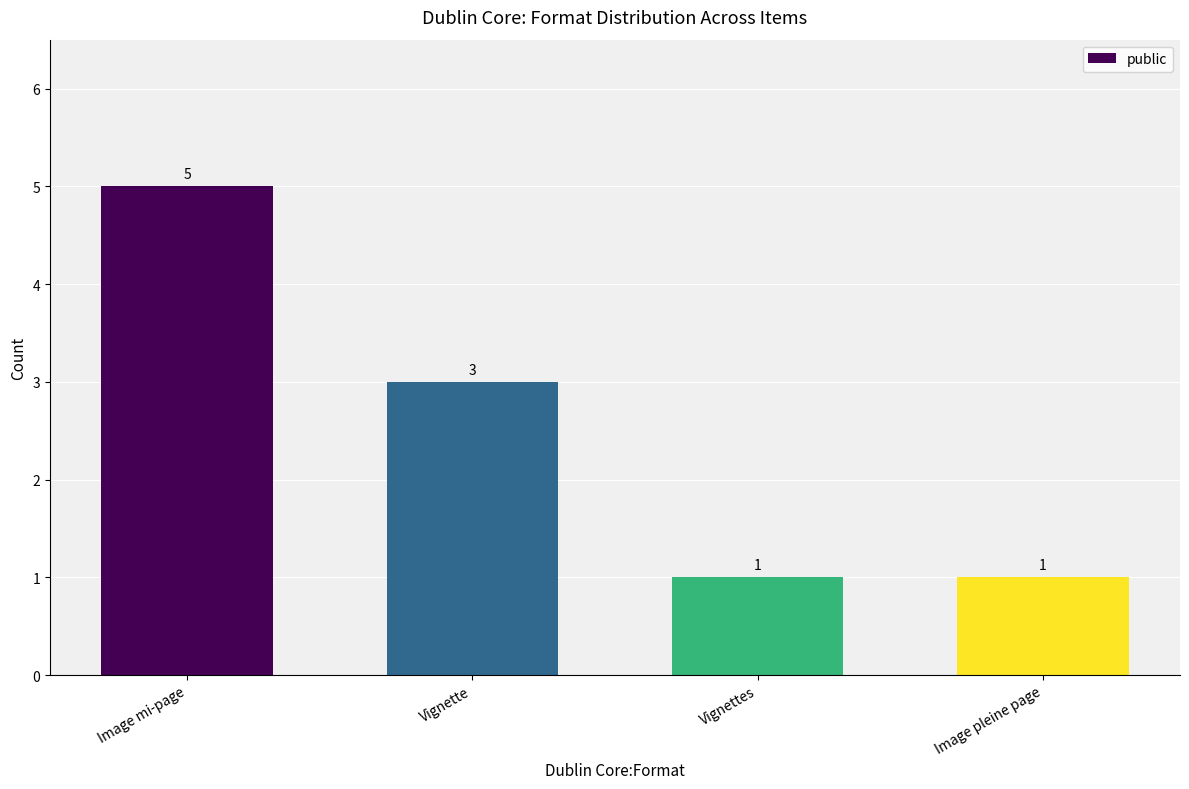

Are the bars grouped side by side (vs. stacked)?

No